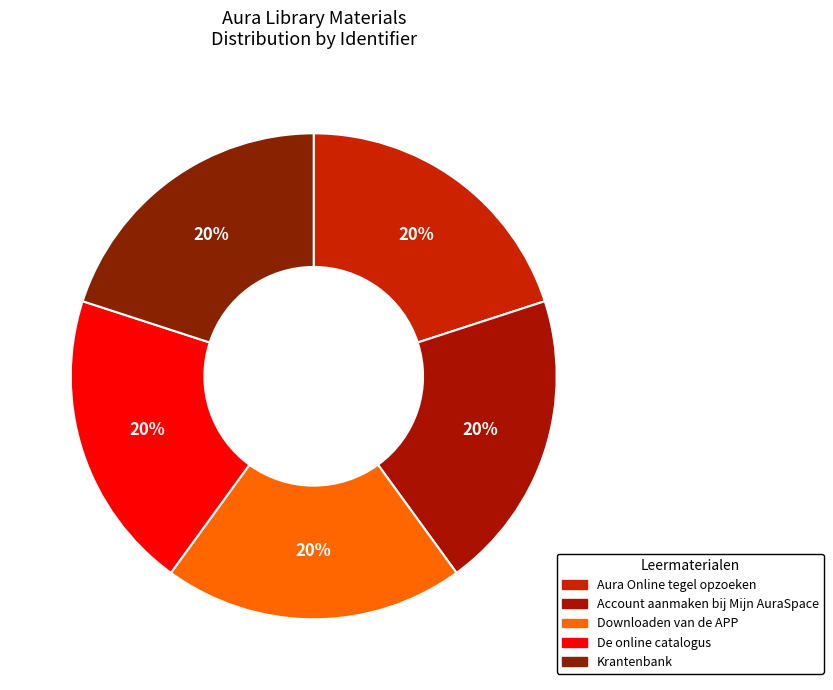

Count the number of slices in the pie.

5